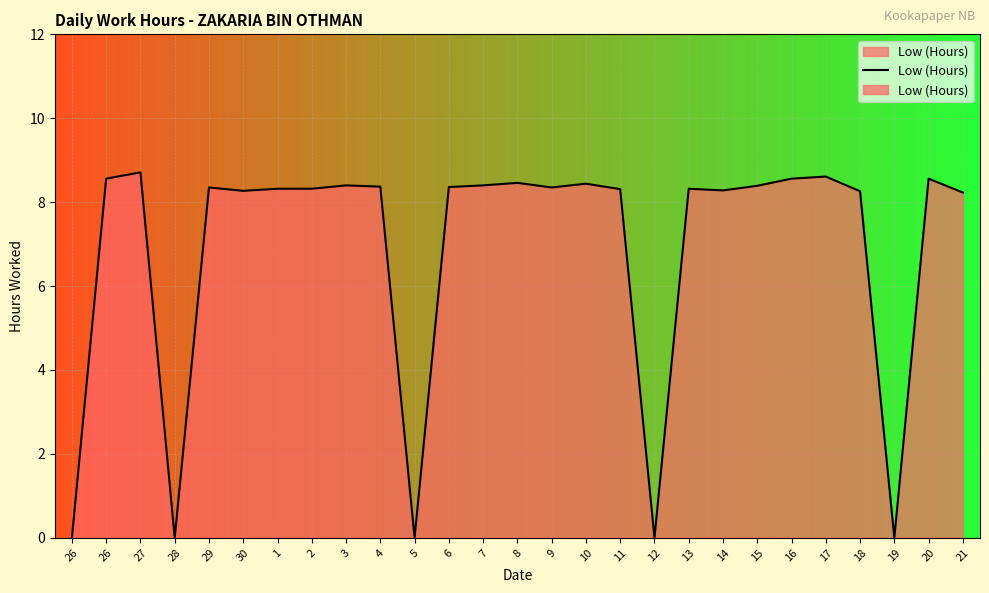

Rank the categories by value from lowest to highest.

26, 28, 5, 12, 19, 21, 18, 30, 14, 11, 1, 2, 13, 29, 9, 6, 4, 15, 3, 7, 10, 8, 26, 16, 20, 17, 27